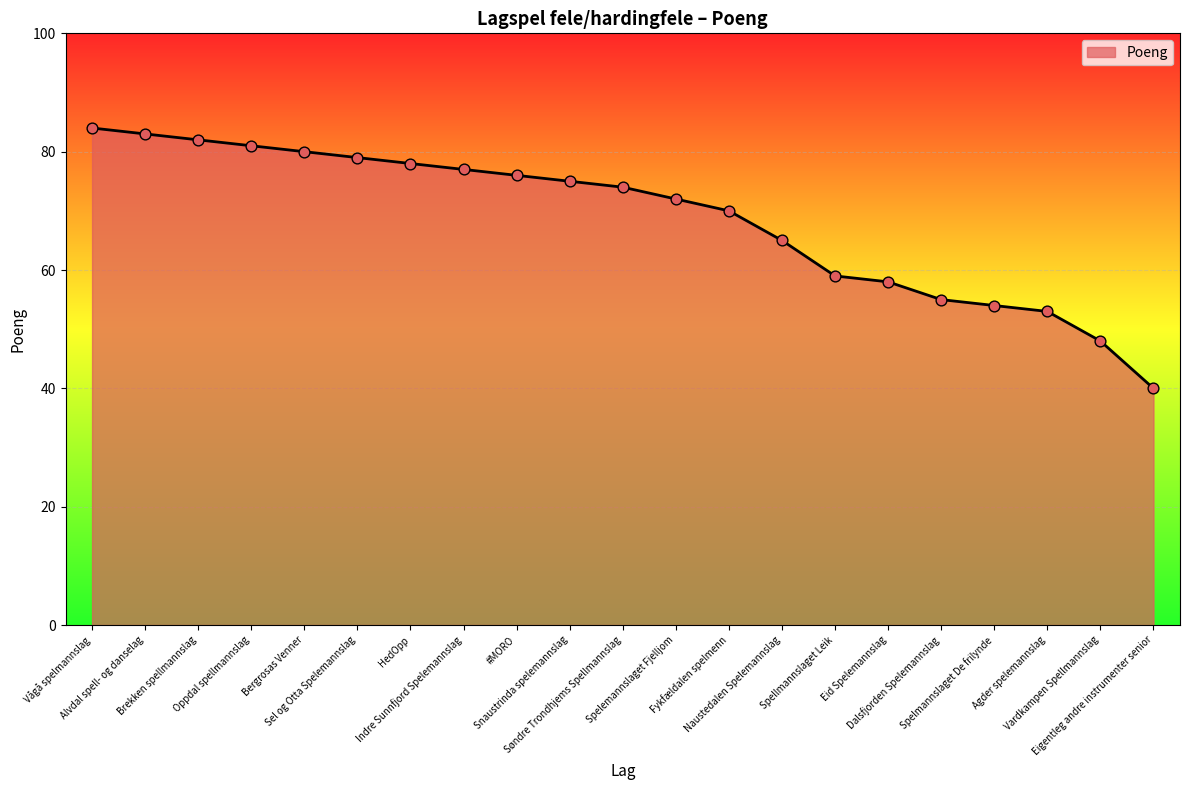

Approximately how many times larger is the value at #MORO compared to Brekken spellmannslag?

0.9